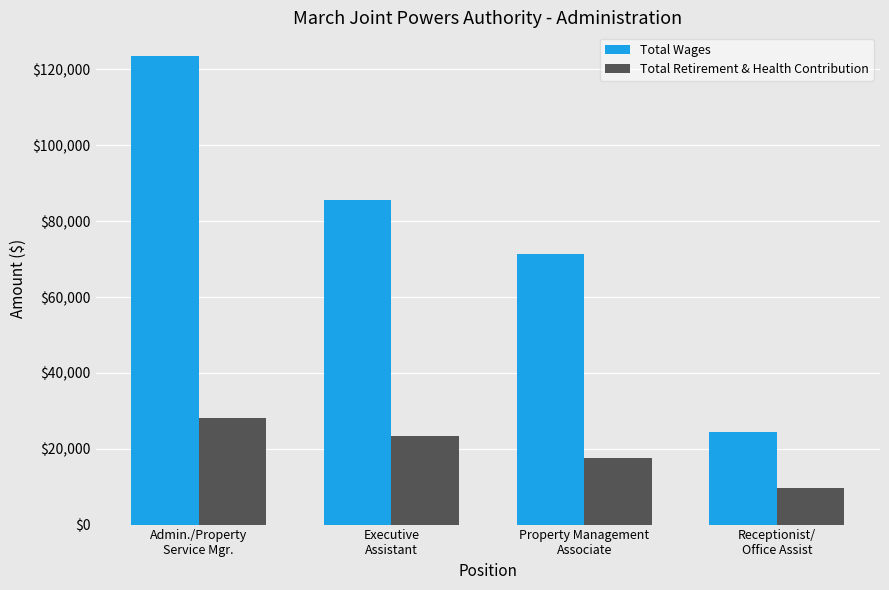

Which label corresponds to the smallest value in the chart?

Receptionist/
Office Assist